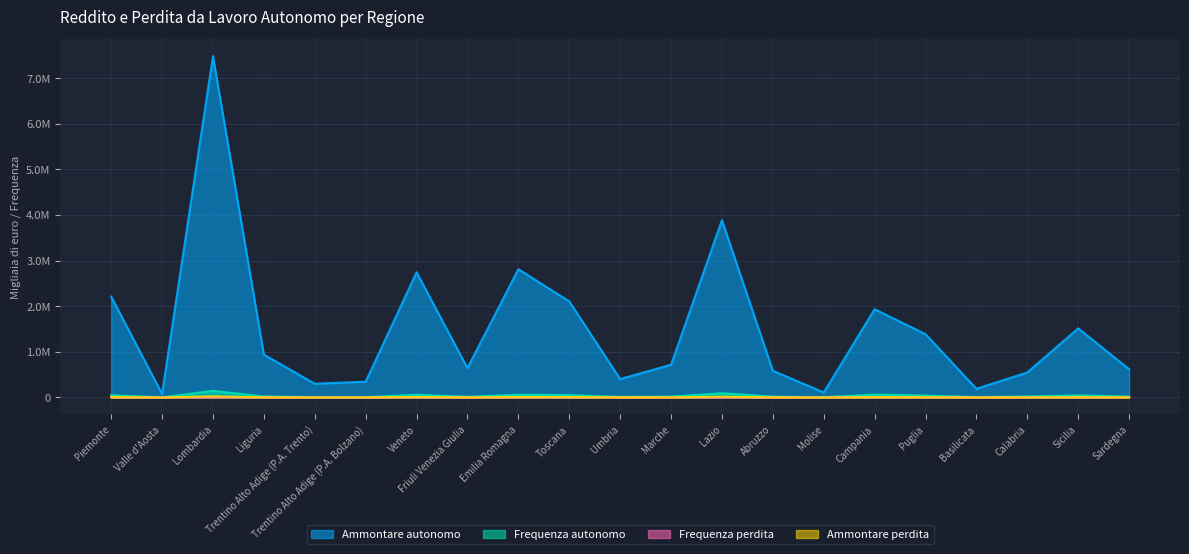

What is the sum of the Ammontare perdita values at Trentino Alto Adige (P.A. Bolzano) and Puglia?

6399